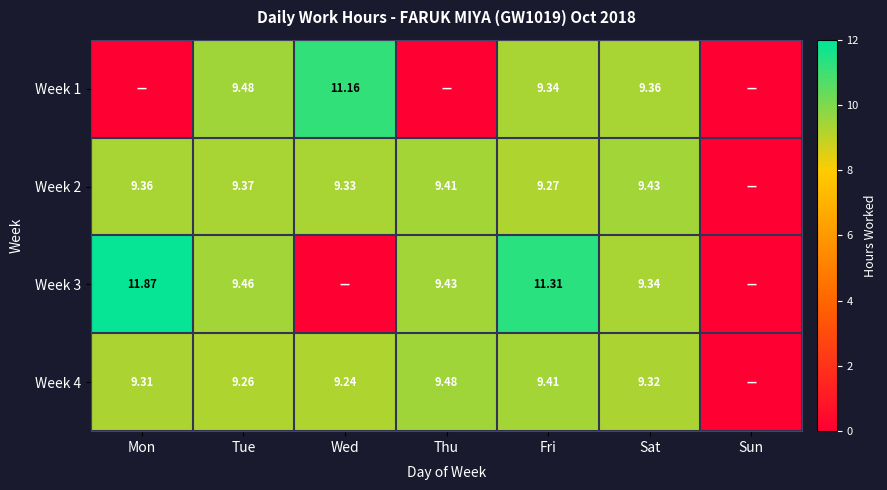

Which series has the largest range (max minus min)?

Week 3